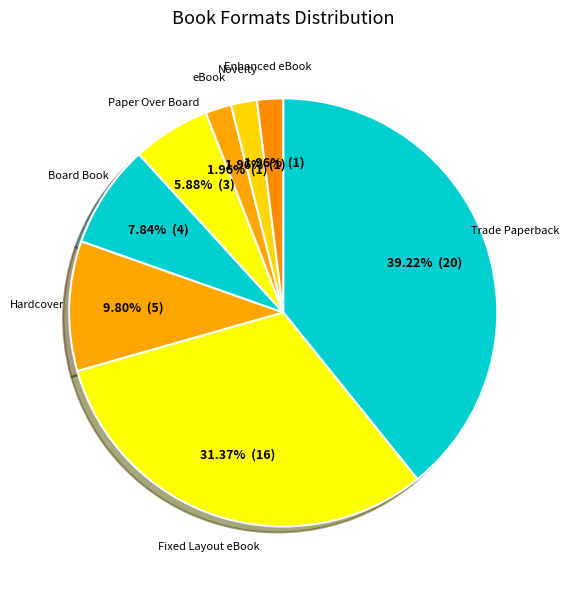

What is the largest slice in the pie chart?

Trade Paperback